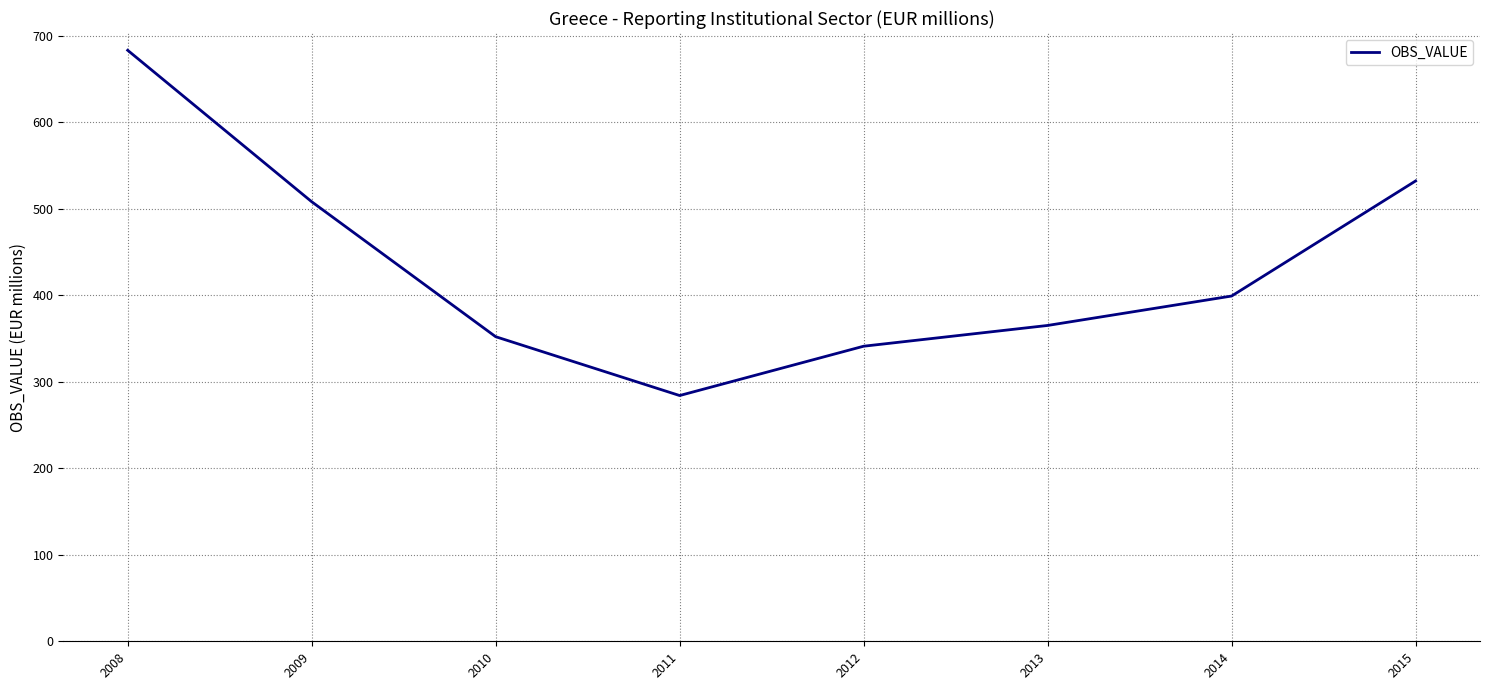

What is the average value?

433